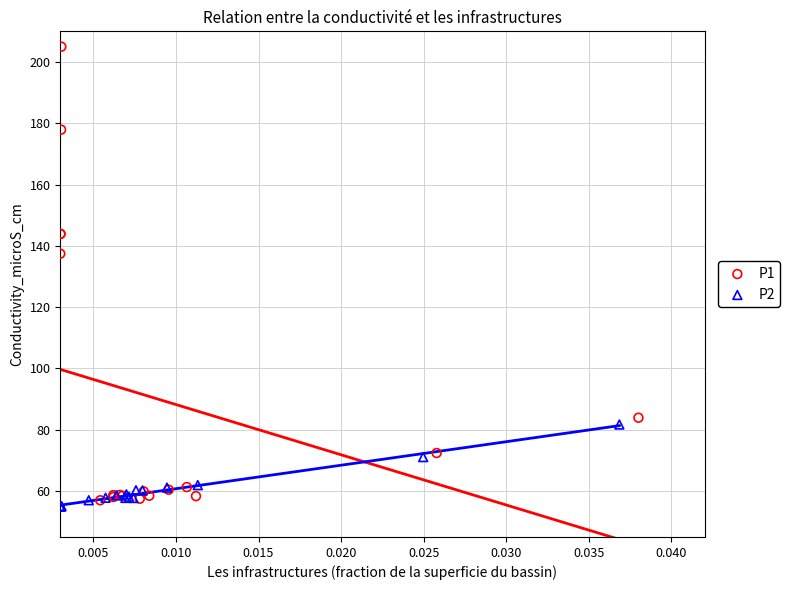

What are all the series names shown in the legend?

P1, P2